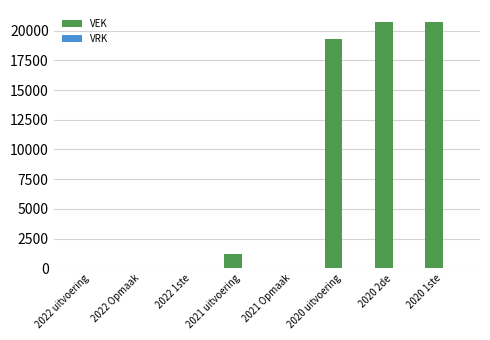

Between 2020 1ste and 2021 Opmaak, which is larger?

2020 1ste